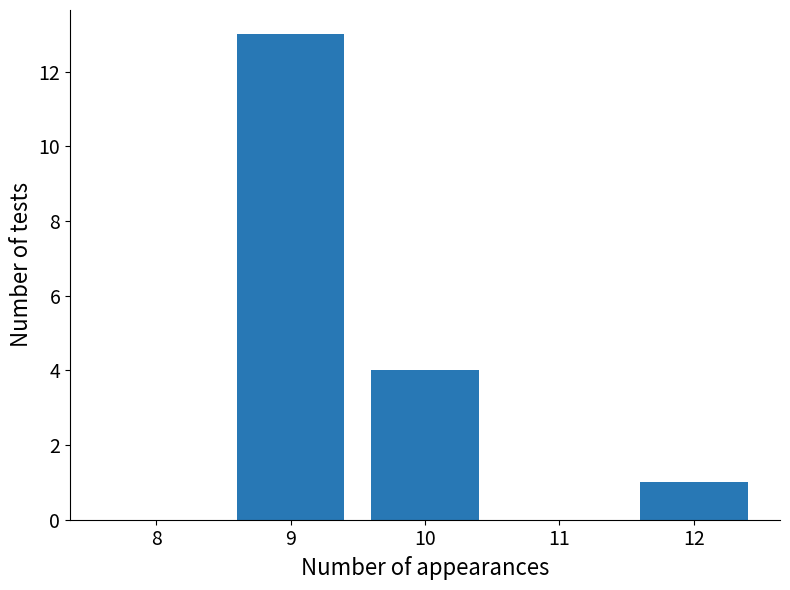

What is the sum of all values?

18